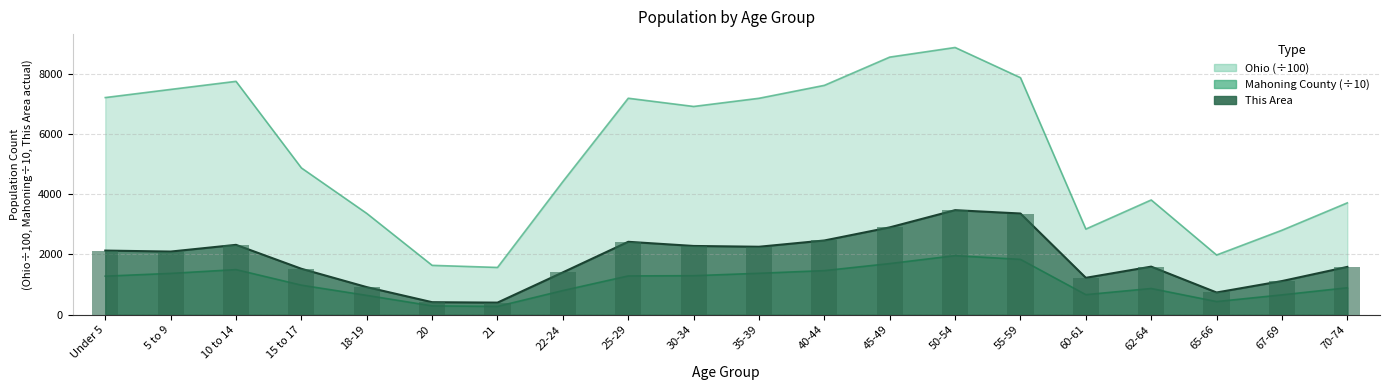

The value of Mahoning County at Under 5 is 1281.0. True or false?

True